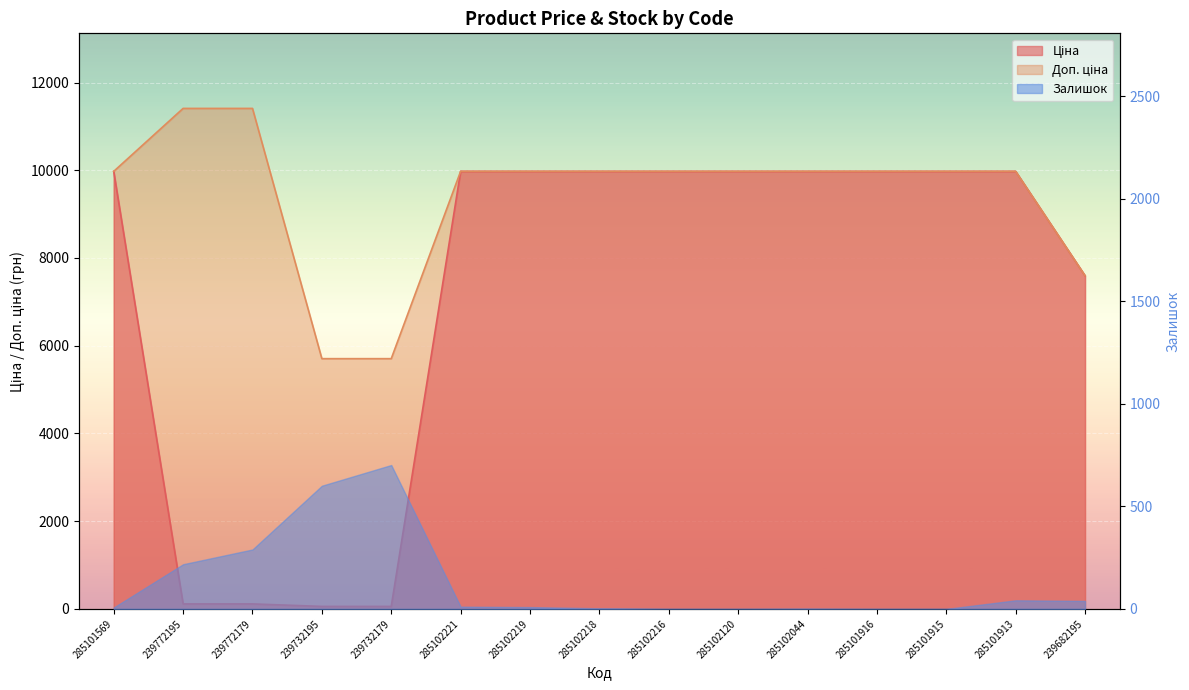

Does the chart display data point markers on the line(s)?

No